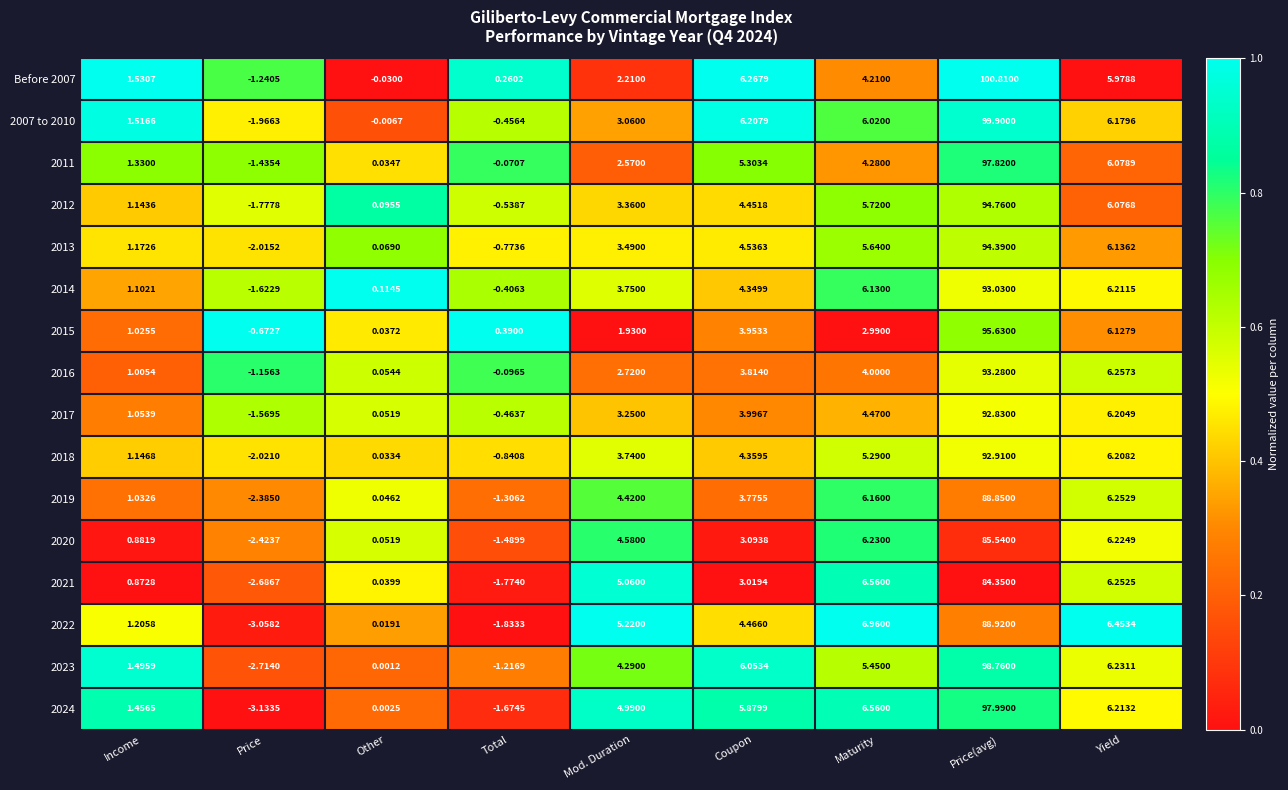

Rank the categories by 2020 value from highest to lowest.

Price(avg), Maturity, Yield, Mod. Duration, Coupon, Income, Other, Total, Price